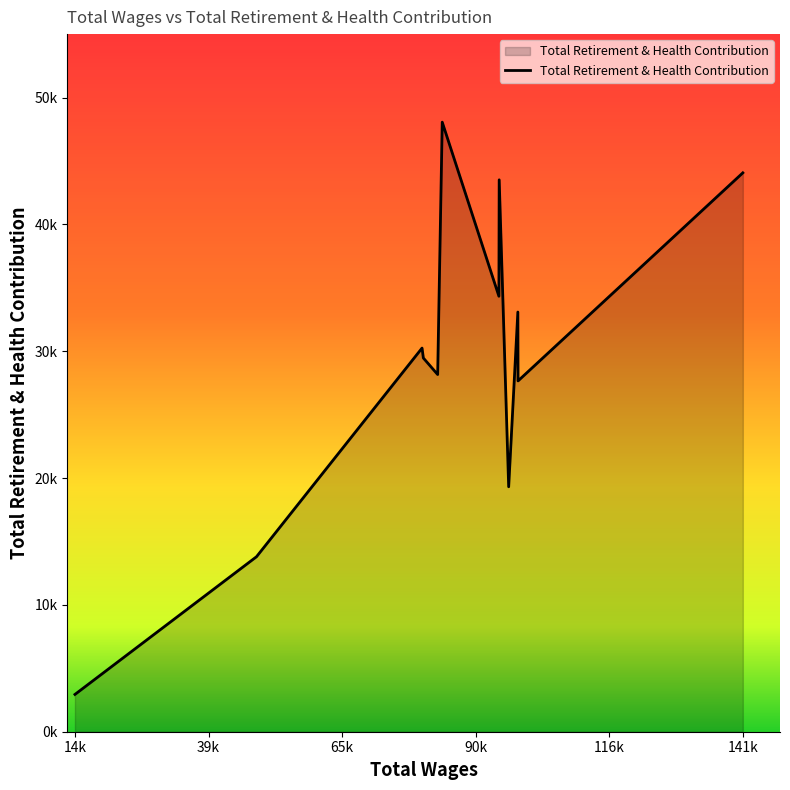

Does the chart have visible grid lines?

No